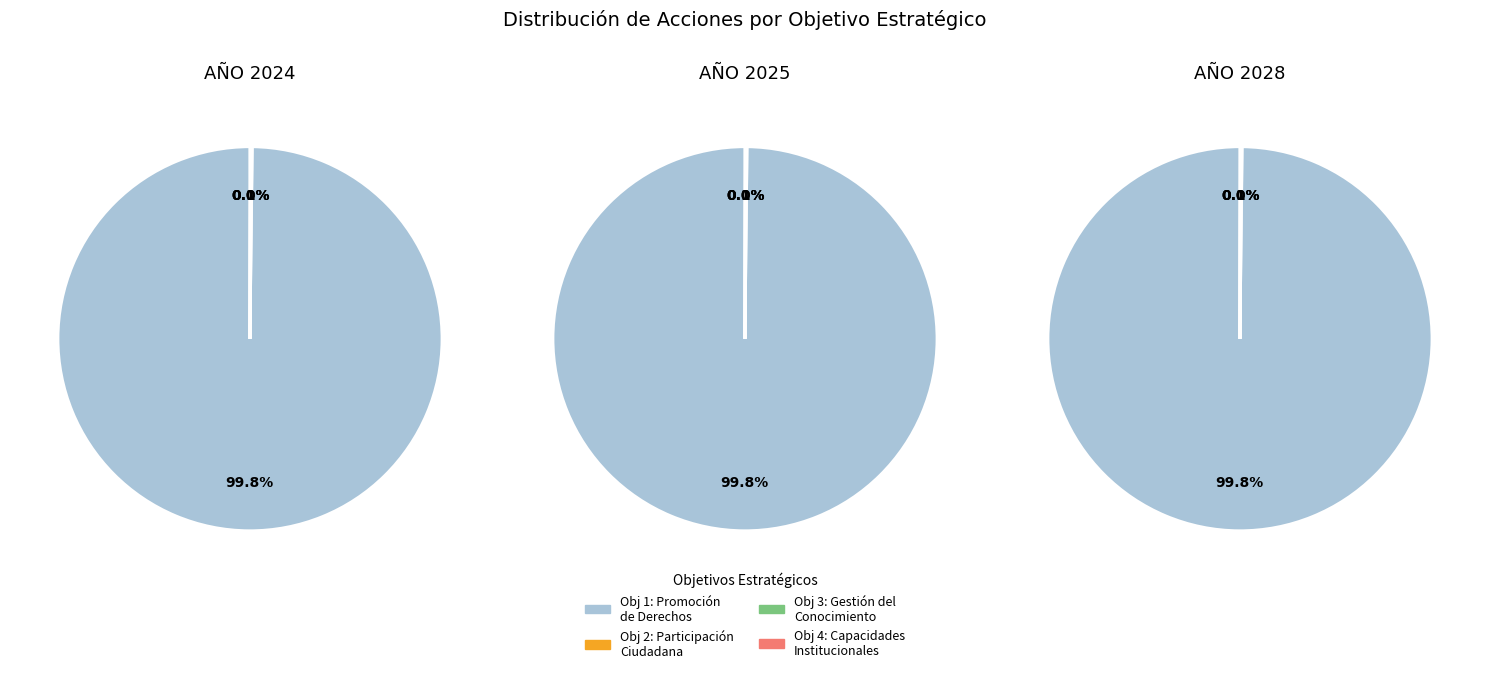

Rank the series by their maximum value, from lowest to highest.

3. Fomentar una cultura de gestión del conocimiento, 4. Fortalecer las capacidades institucionales, 2. Promover la participación ciudadana, 1. Fortalecer la promoción de derechos